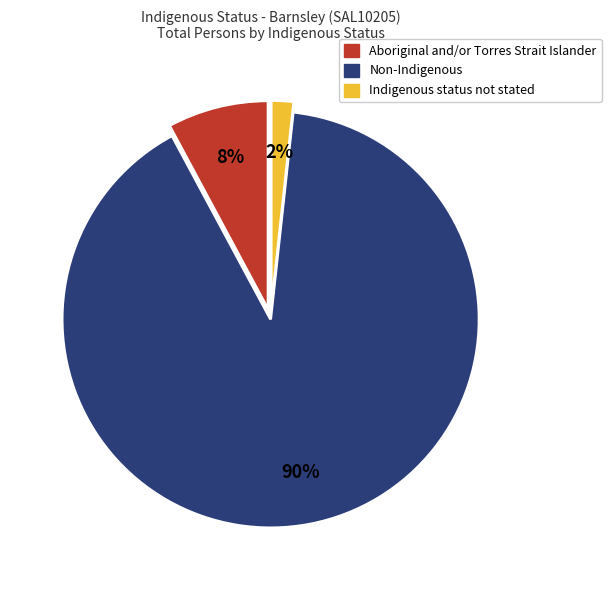

What is the ratio of the value at Aboriginal and/or Torres Strait Islander to the value at Non-Indigenous?

0.1